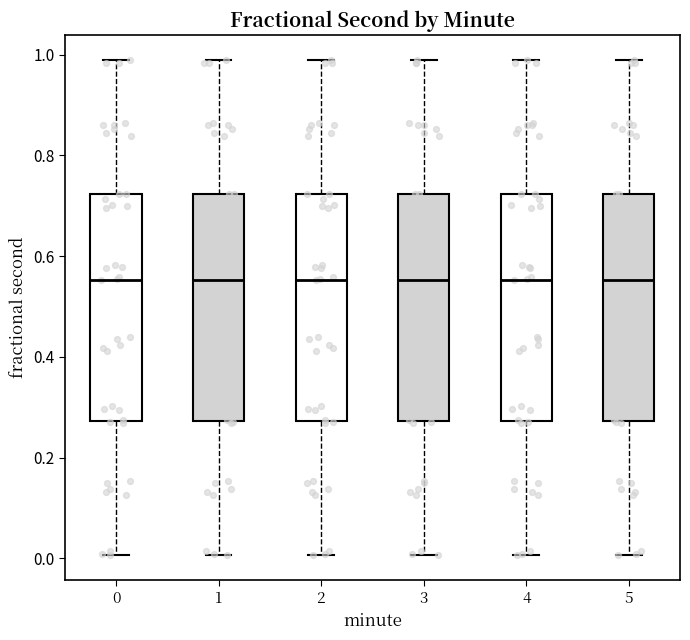

Where does the upper whisker of the box at x = 0 end on the y-axis? The values are not printed on the chart, so give them approximately, as read against the axis.

0.98